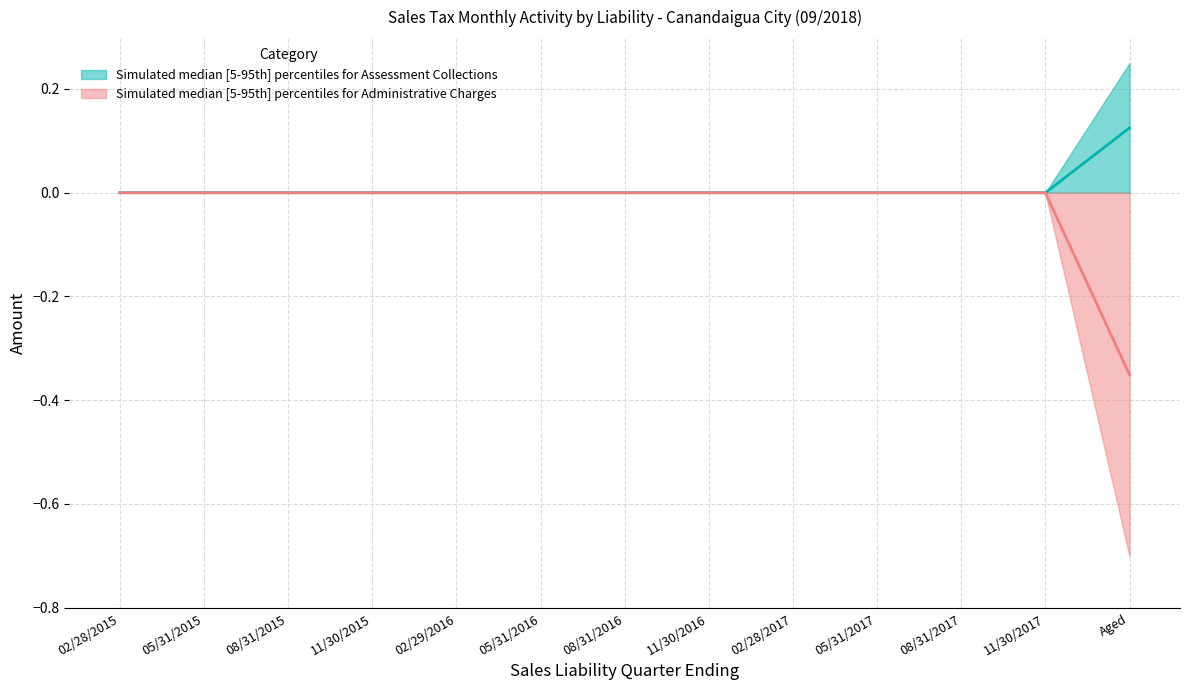

What is the smallest value displayed?

-0.7